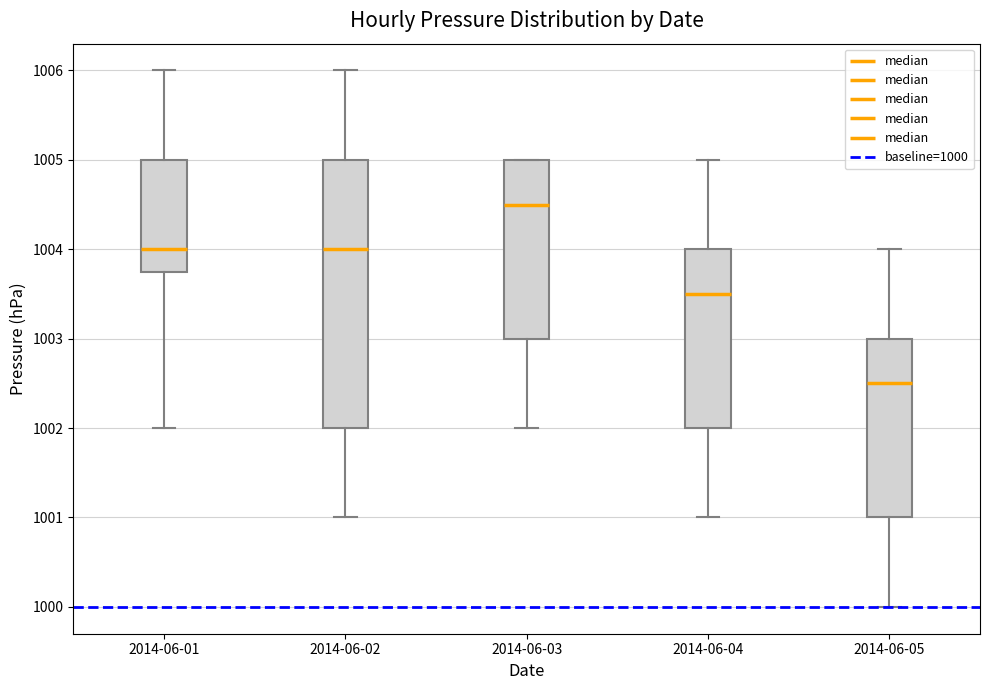

Reading left to right, transcribe this box plot: for each box, give where its median line is, the range the box spans, and where its two whiskers end, as read against the y-axis. The values are not printed on the chart, so give them approximately, as read against the axis.

2014-06-01: median 1004.0, box 1003.8 to 1005.0, whiskers 1002.0 to 1006.0
2014-06-02: median 1004.0, box 1002.0 to 1005.0, whiskers 1001.0 to 1006.0
2014-06-03: median 1004.5, box 1003.0 to 1005.0, whiskers 1002.0 to 1005.0
2014-06-04: median 1003.5, box 1002.0 to 1004.0, whiskers 1001.0 to 1005.0
2014-06-05: median 1002.5, box 1001.0 to 1003.0, whiskers 1000.0 to 1004.0